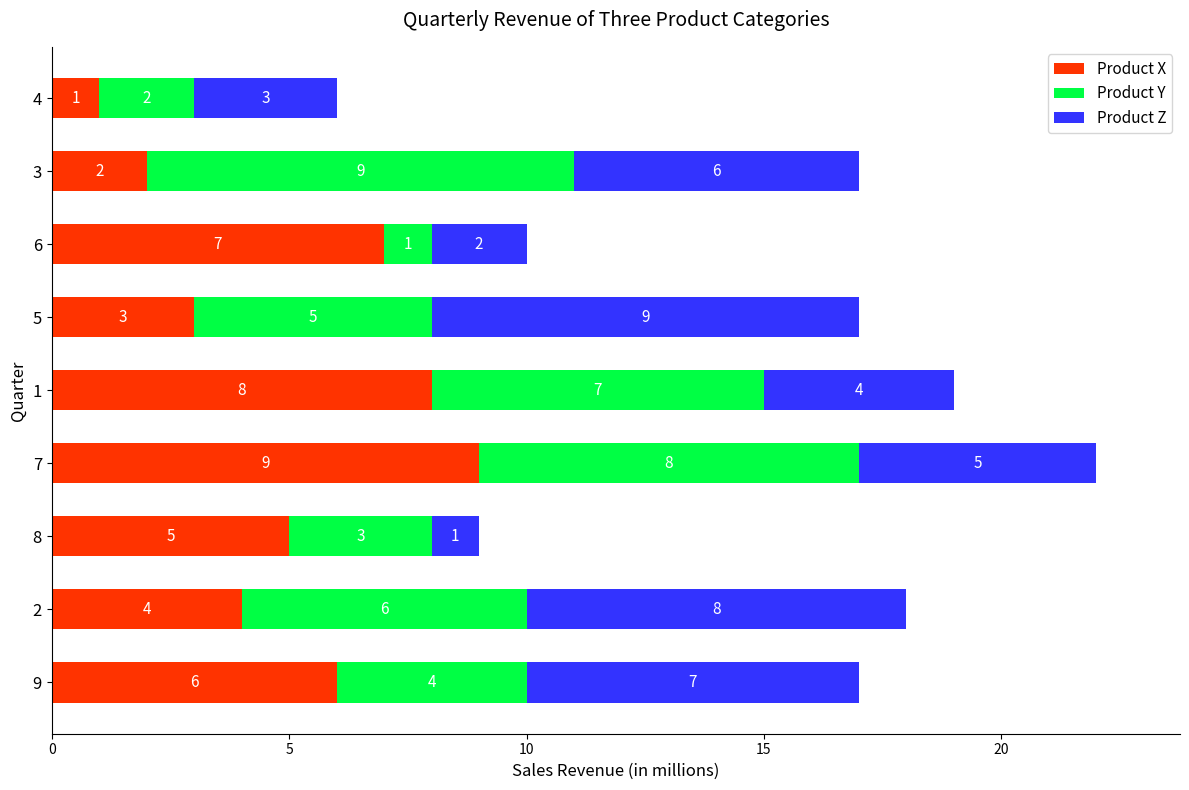

What is the total value across all series at 5?

17